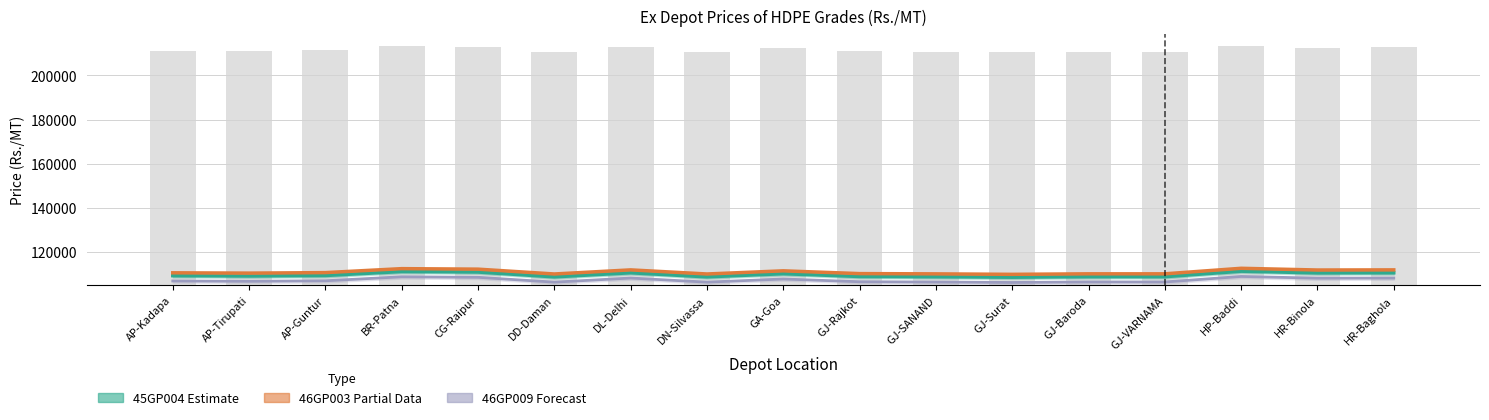

What is the average value of the 46GP003 (Partial) series?

110894